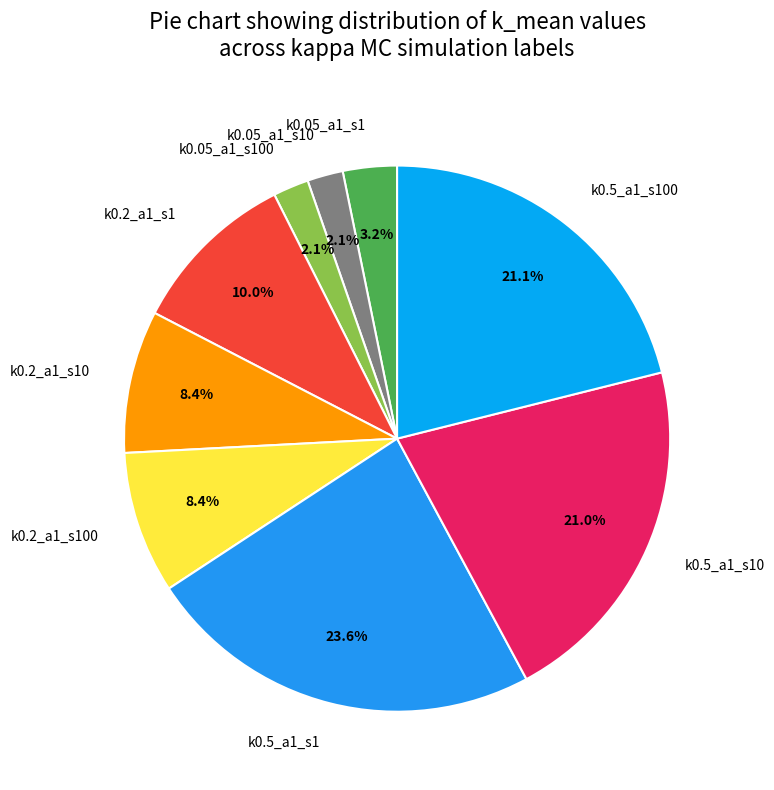

Which slice is the largest?

k0.5_a1_s1